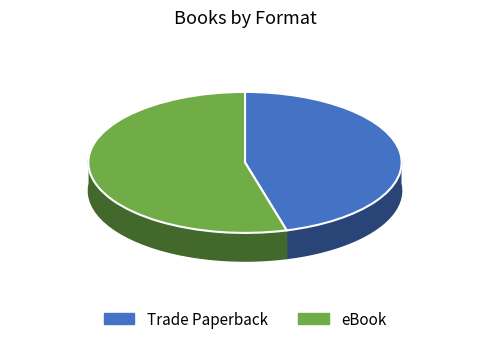

To the nearest percent, what percentage of the pie is Trade Paperback?

46%